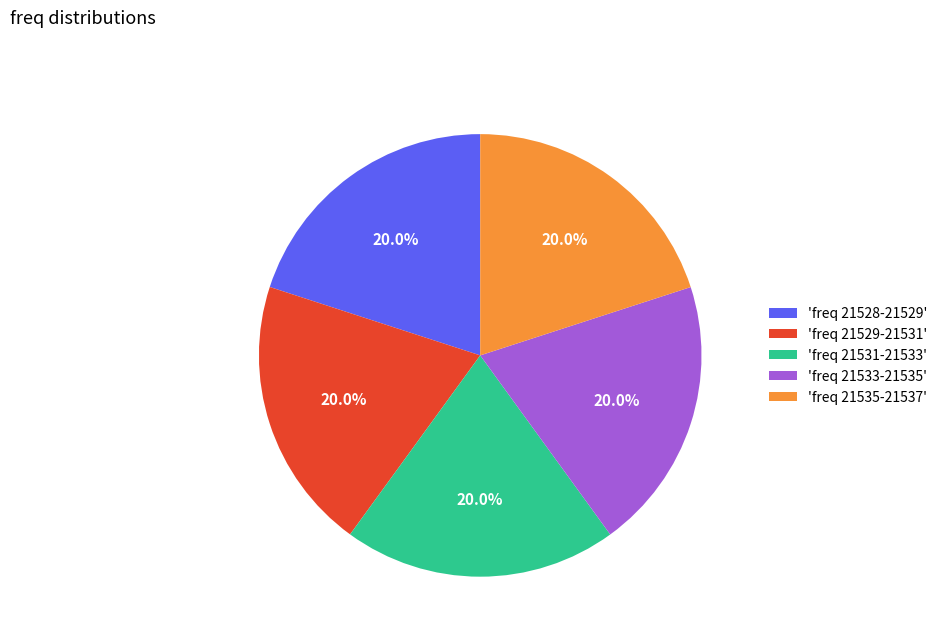

What is the ratio of the value at 'freq 21528-21529' to the value at 'freq 21531-21533'?

1.0